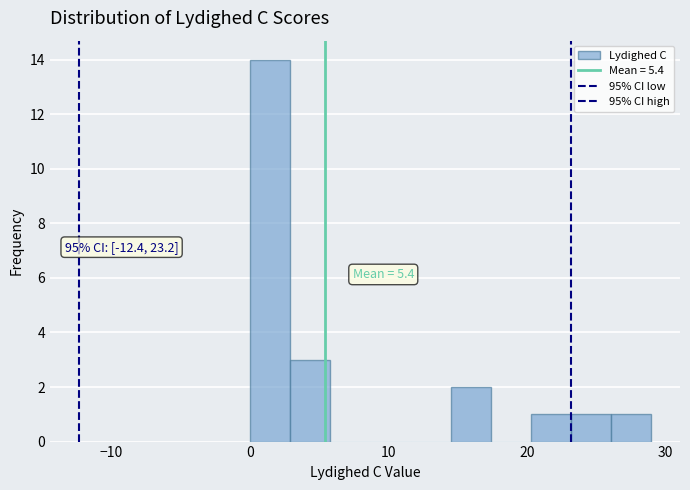

Around what value on the x-axis is the tallest bar? Give the approximate position of its centre, as read against the axis.

1